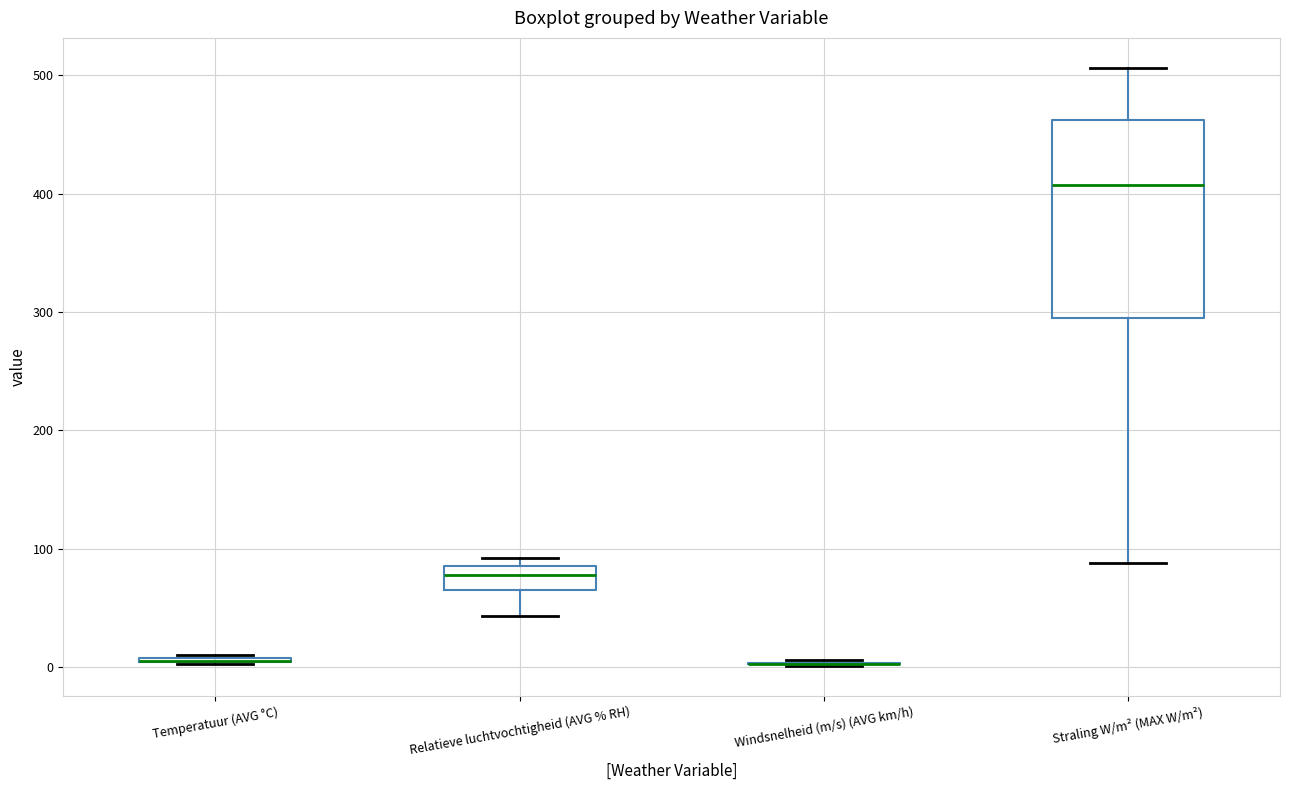

Where is the lower edge of the box for Relatieve luchtvochtigheid (AVG % RH) on the y-axis? The values are not printed on the chart, so give them approximately, as read against the axis.

70